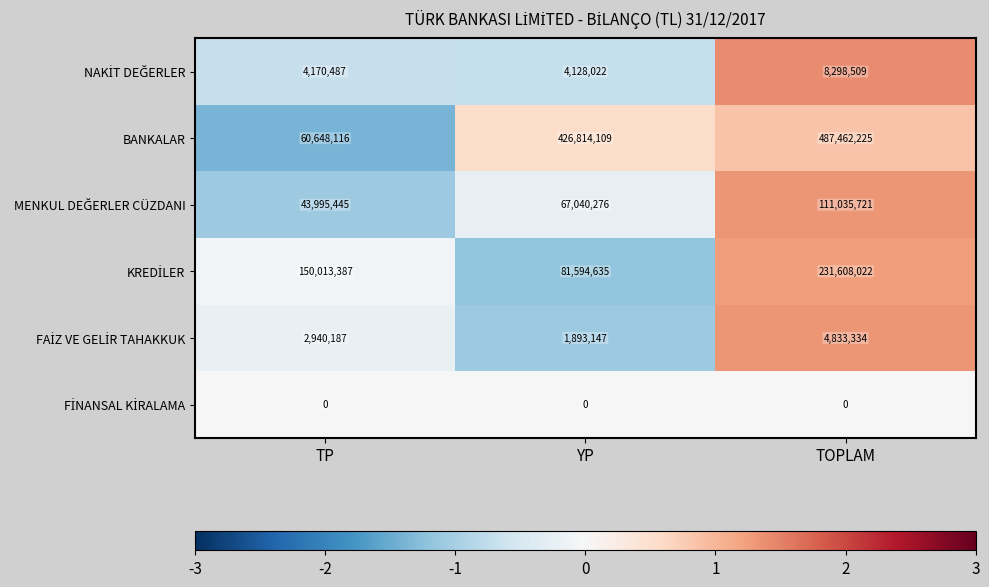

What value does the BANKALAR series have at YP, to the nearest 10?

426814110